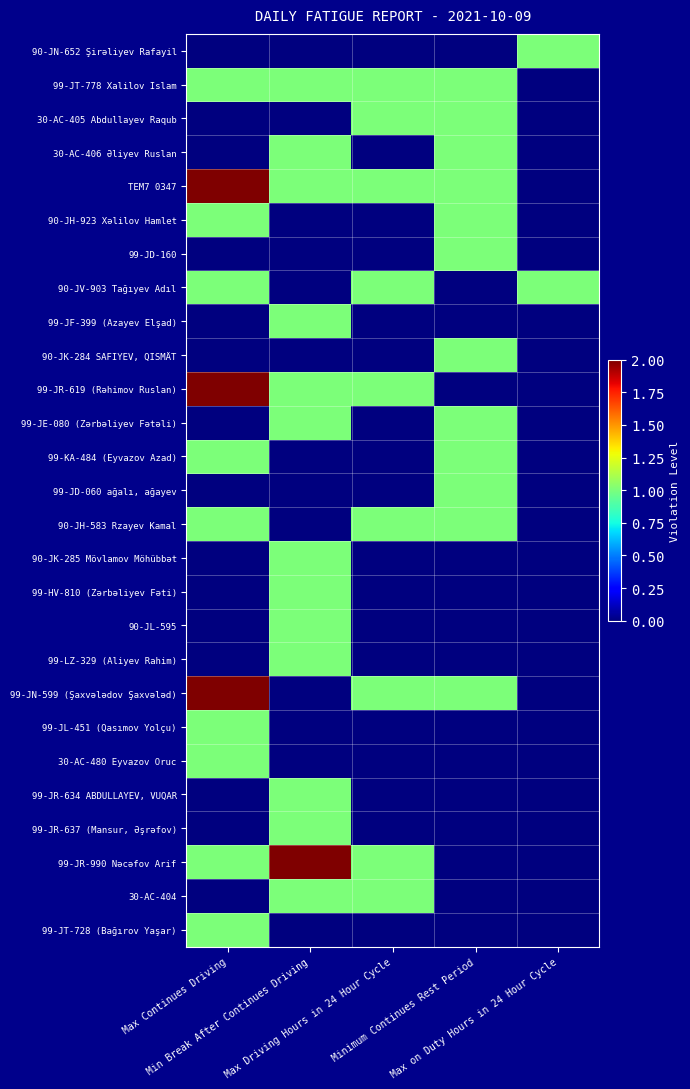

Between Max Continues Driving and Max Driving Hours in 24 Hour Cycle, which is larger?

Max Continues Driving